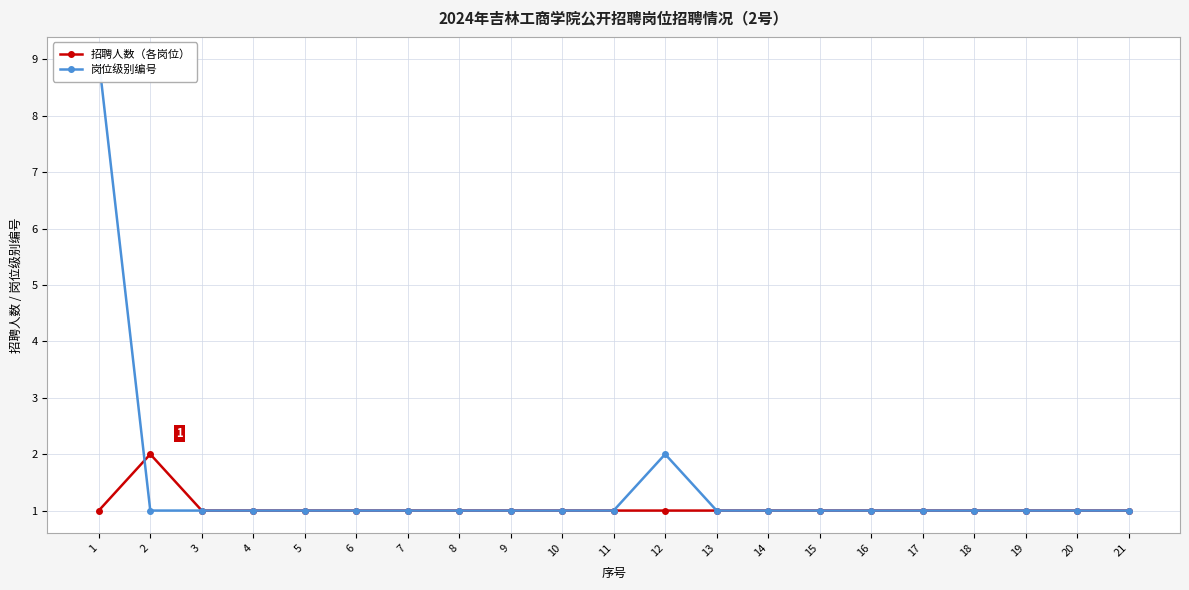

Is it true that 岗位级别编号 equals 0 at 18?

False